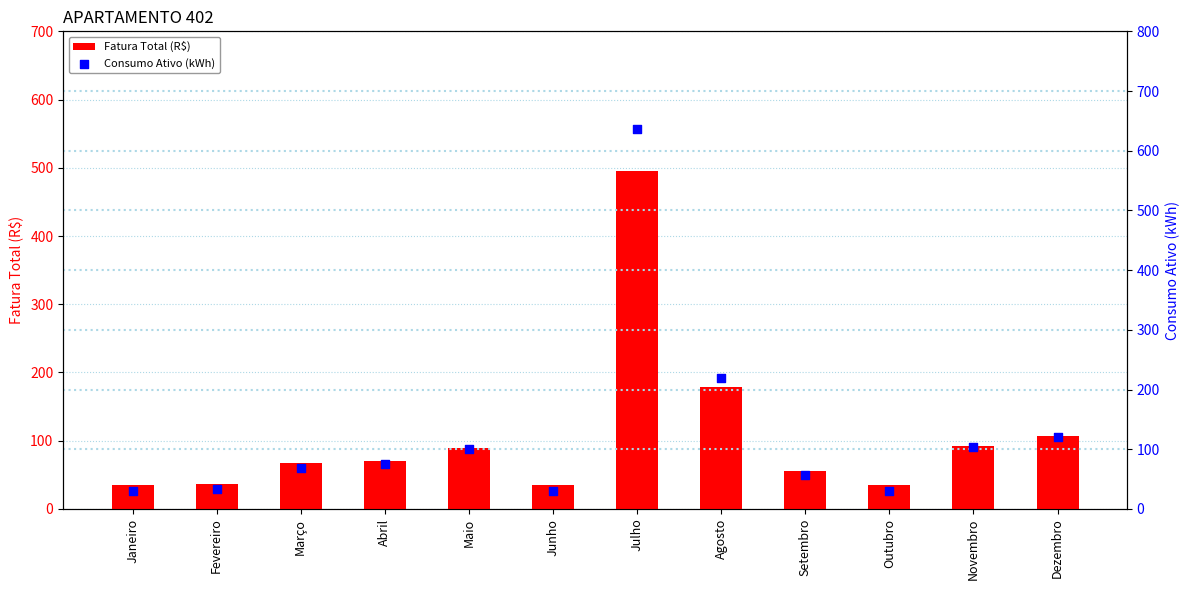

Which series has the widest spread of Y values?

Consumo Ativo (kWh)